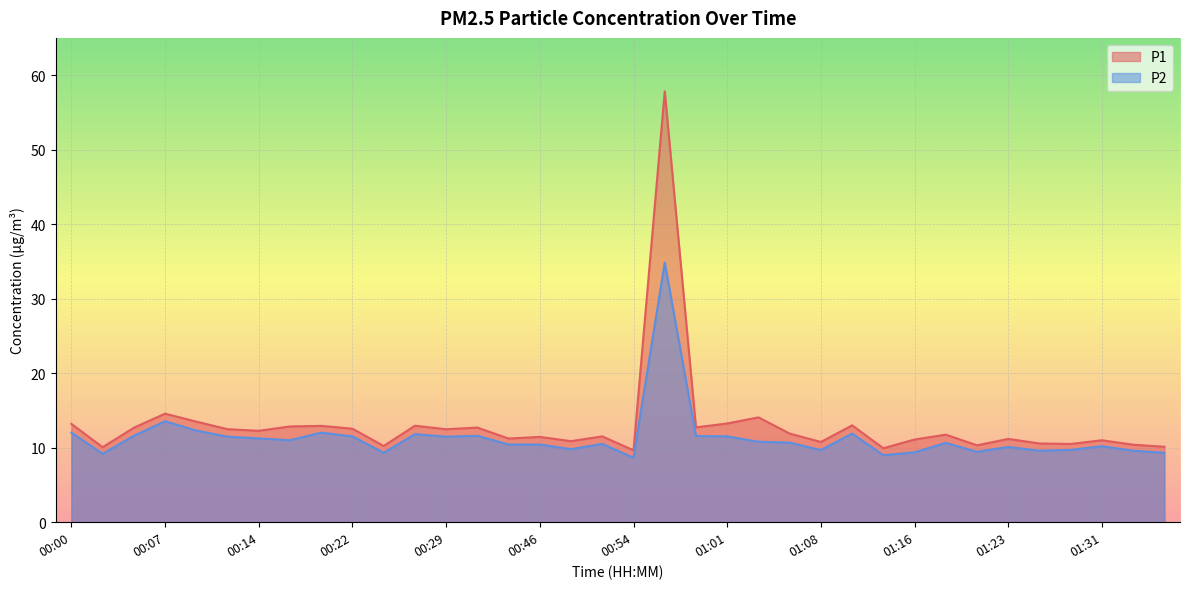

What is the label of the 32nd point from the left?

01:26